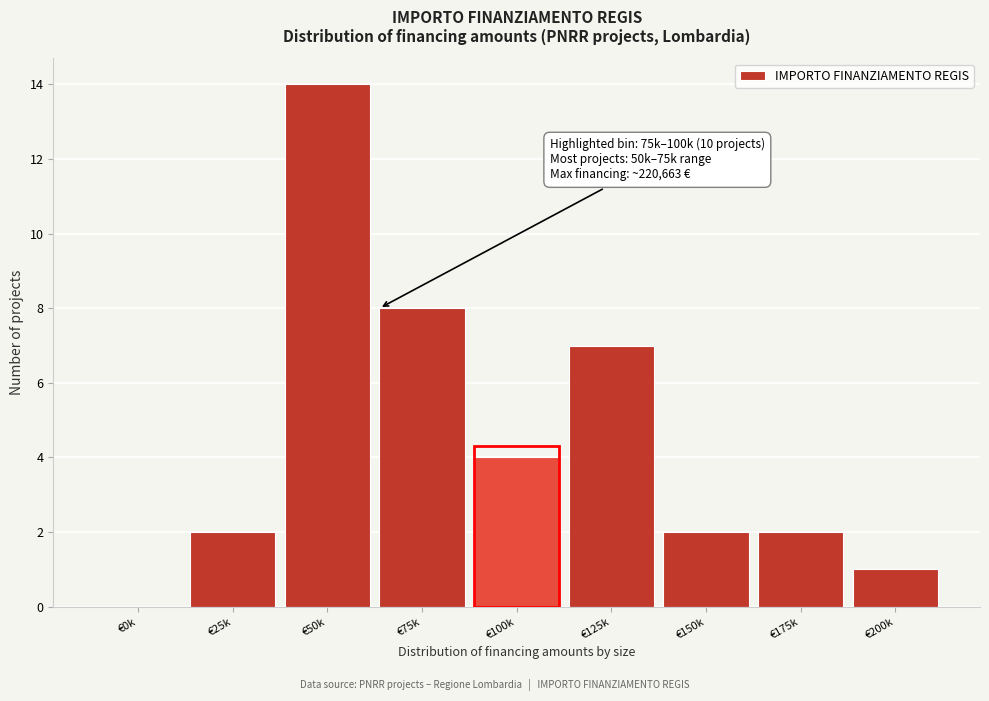

Reading right to left, what are all the values shown in this chart?

€200k=1	€175k=2	€150k=2	€125k=7	€100k=4	€75k=8	€50k=14	€25k=2	€0k=0